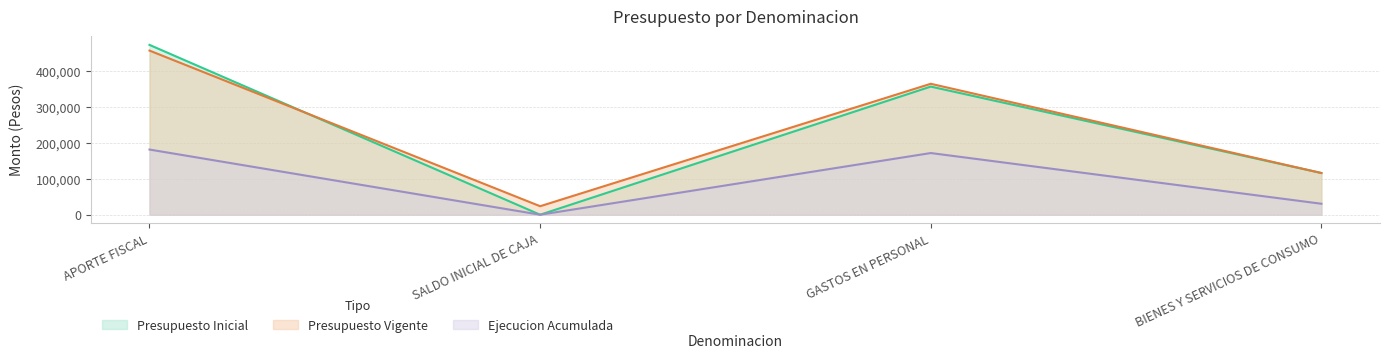

What is the total value across all series at APORTE FISCAL?

1111951